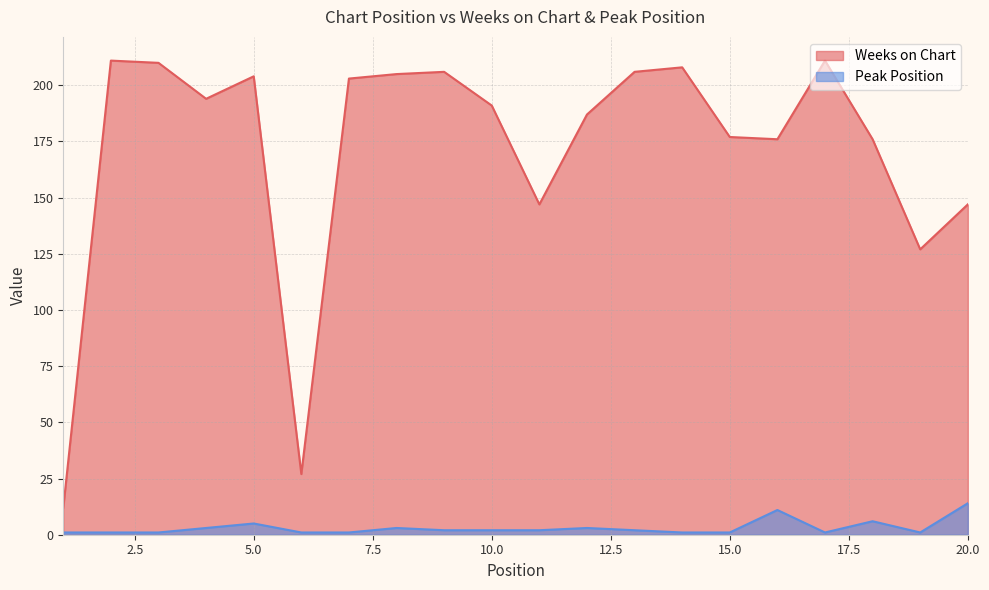

What is the value of the Weeks on Chart point at the 4th from the left?

194